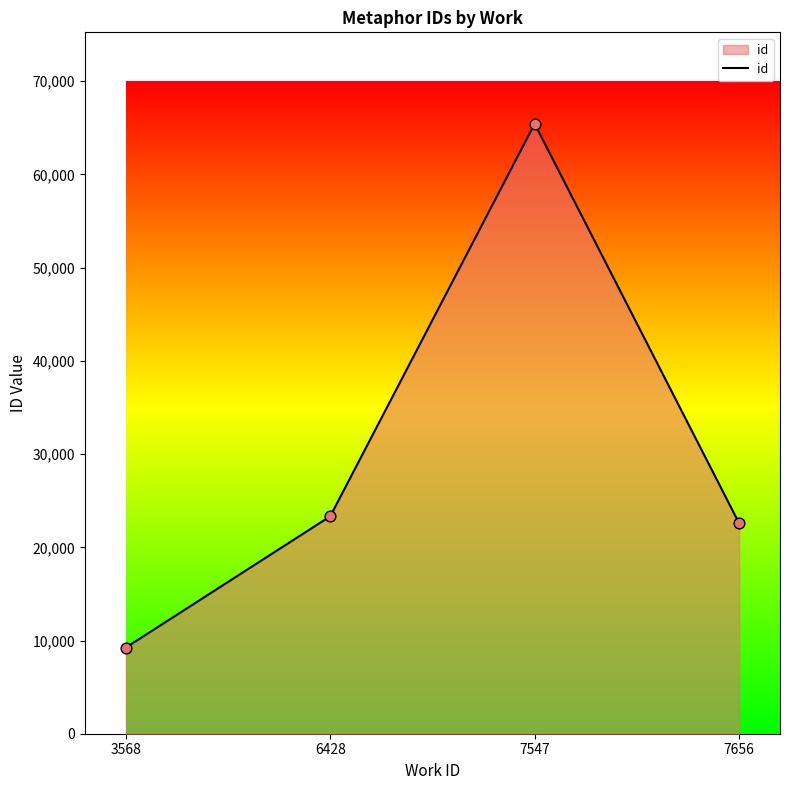

Approximately how many times larger is the value at 7656 compared to 6428?

1.0